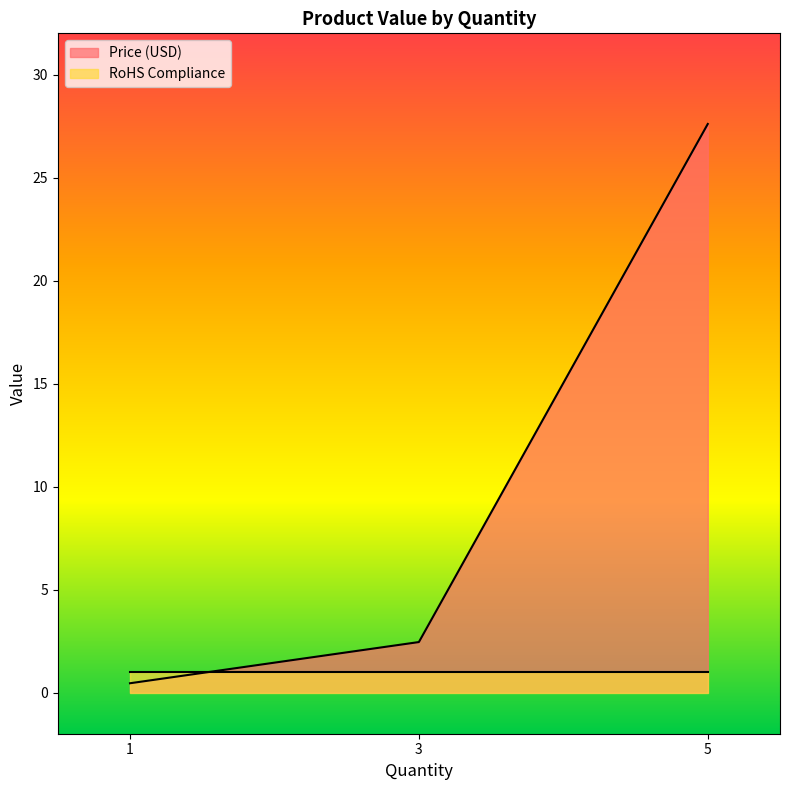

Which label corresponds to the largest value in the chart?

5